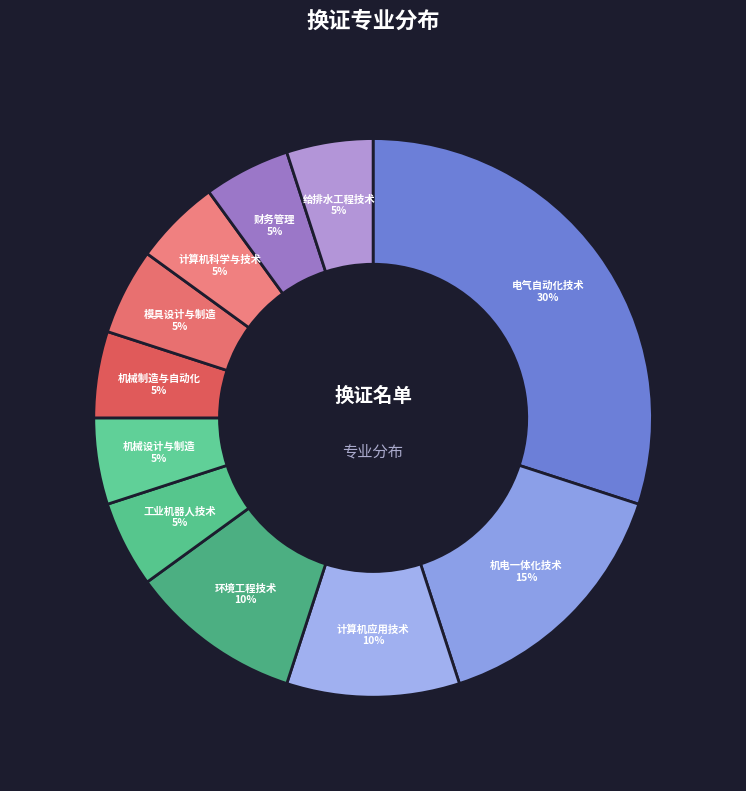

To the nearest percent, what percentage of the pie is 财务管理?

5%